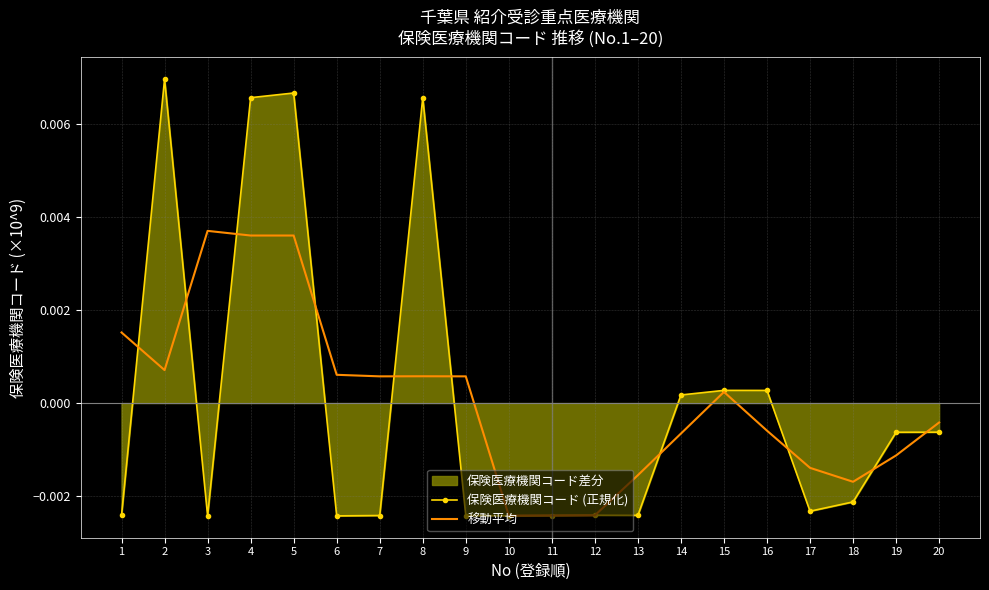

Count the number of data series in this chart.

2